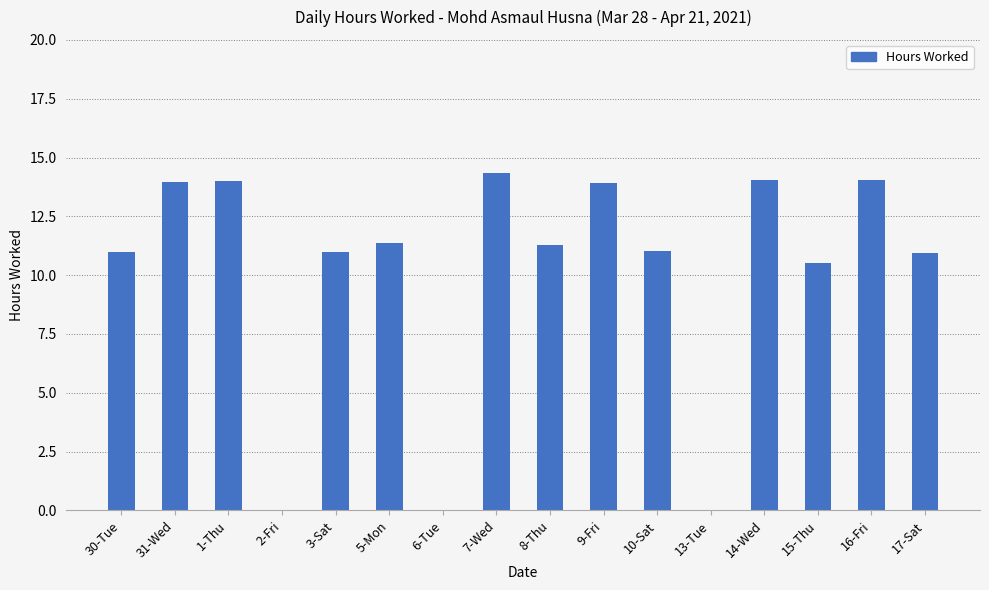

The chart shows a value of 10.5 at 15-Thu. True or false?

True